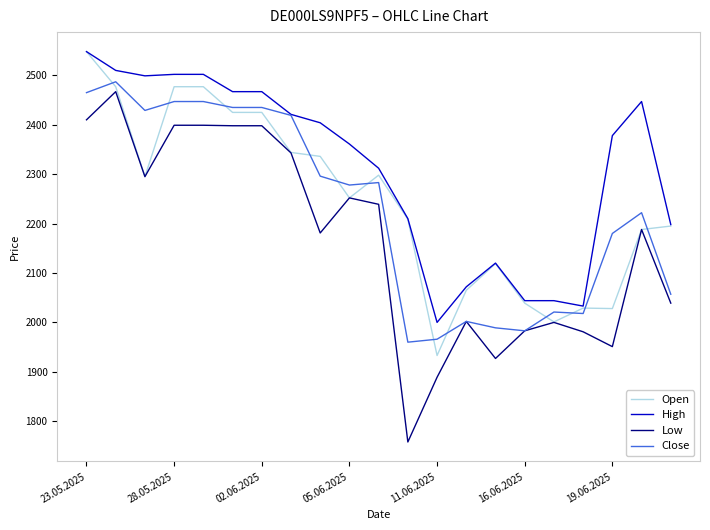

What is the lowest value of the Close series?

1960